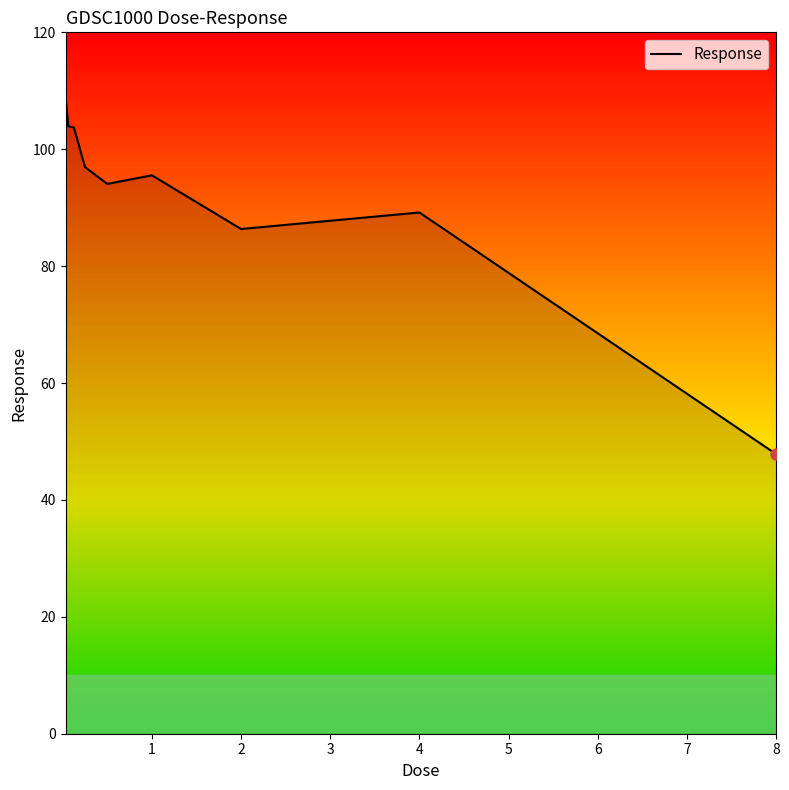

What is the difference between the maximum and minimum values?

61.3